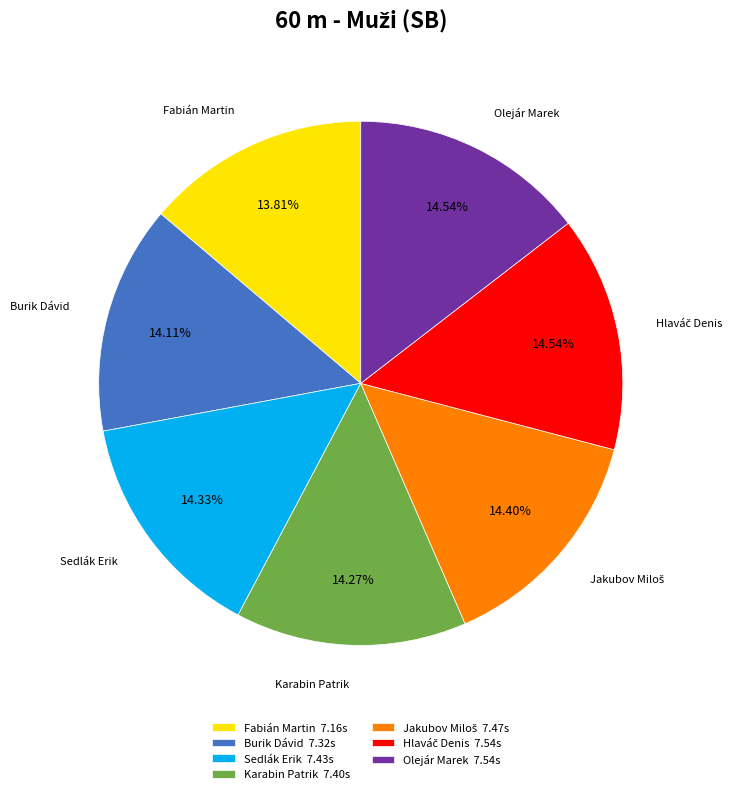

Does any single category account for the majority?

No